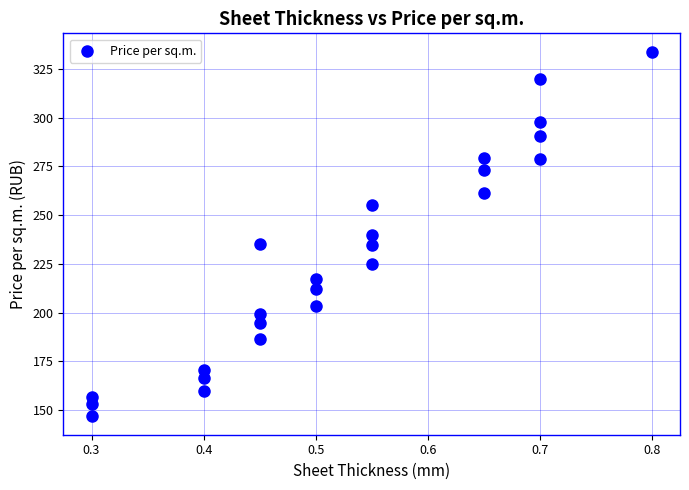

What is the range of X values (max minus min)?

0.5